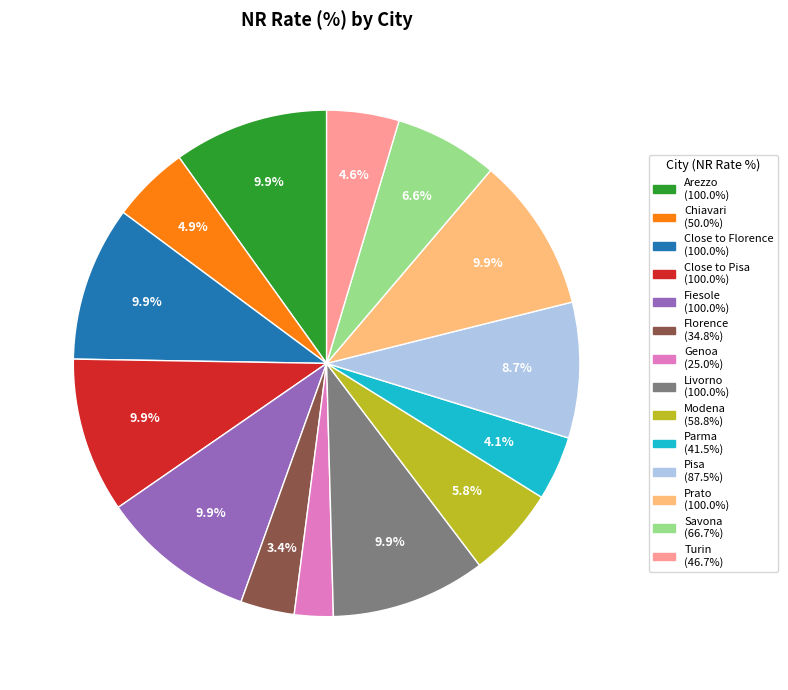

Approximately how many times larger is the value at Close to Florence compared to Genoa?

4.0